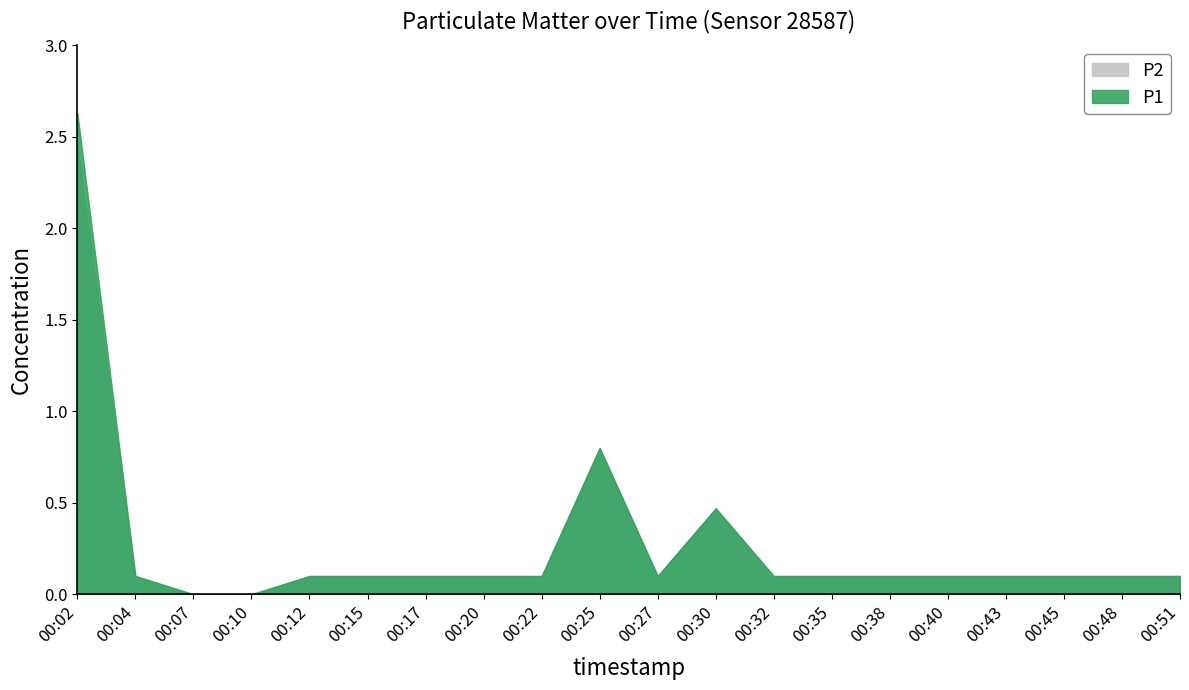

Which series changed the most between 00:27 and 00:48?

P1